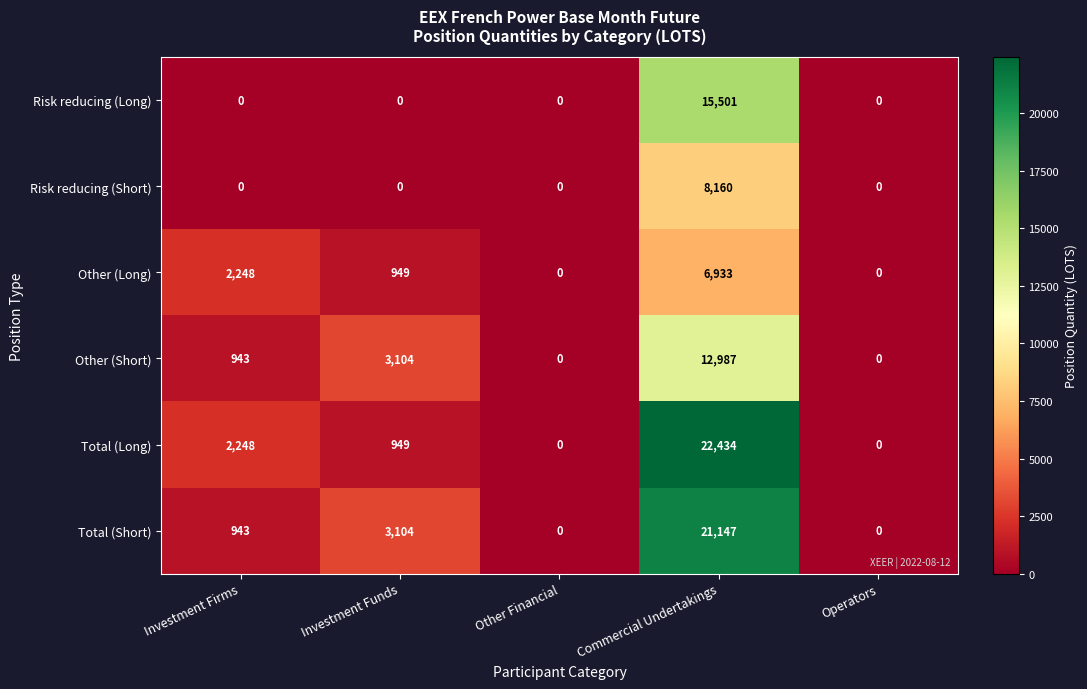

The value of Other (Long) at Operators is -2271. True or false?

False